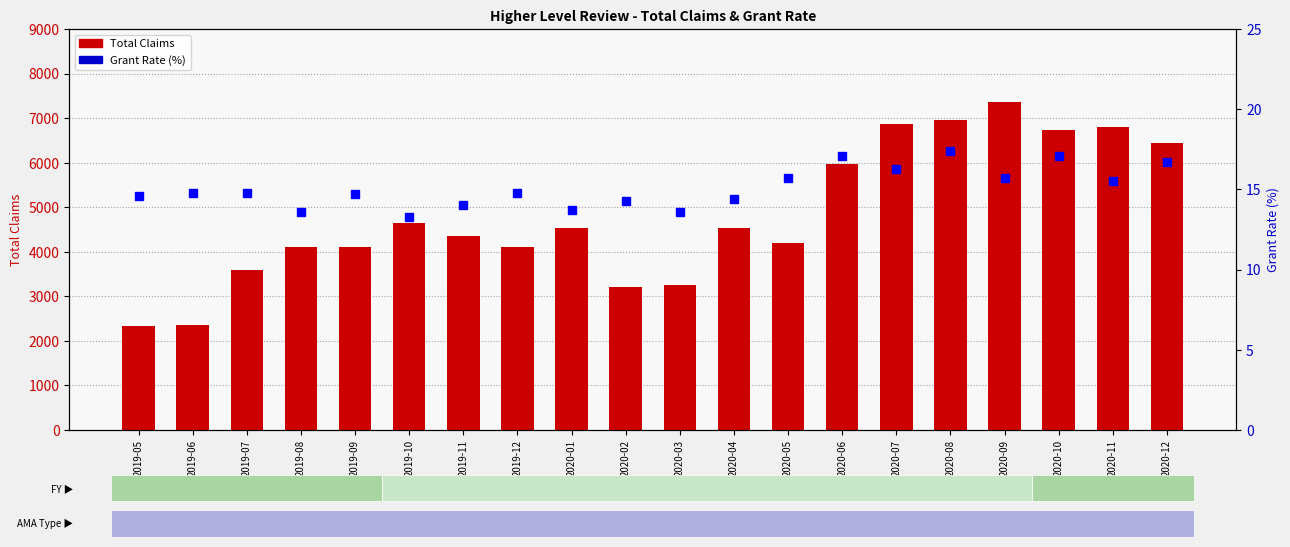

The Total Claims series shows 2367.0 at 2019-06. True or false?

True